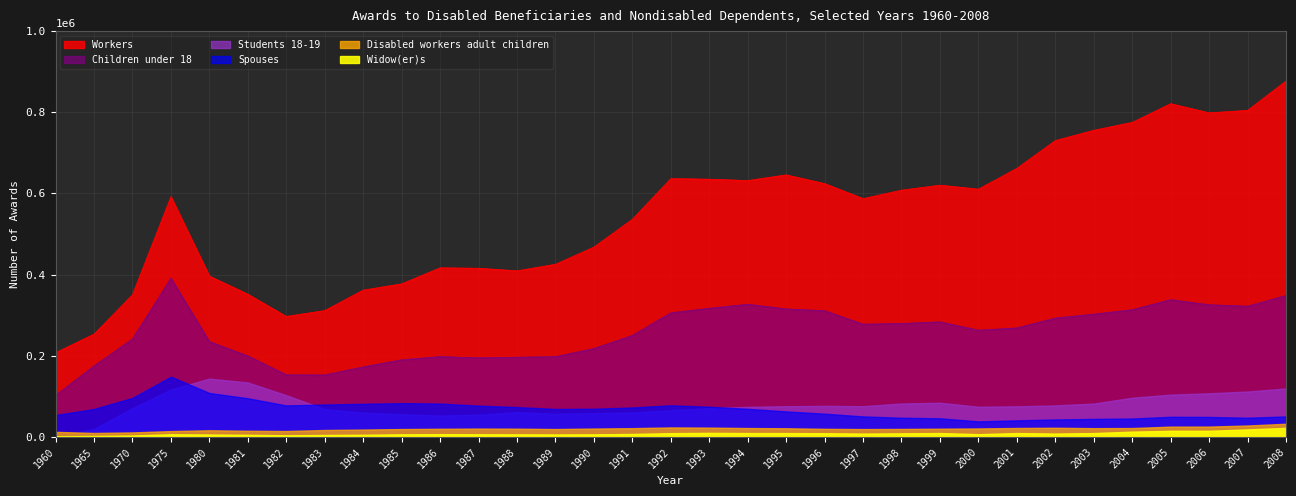

The value of Workers at 1991 is 536434. True or false?

True